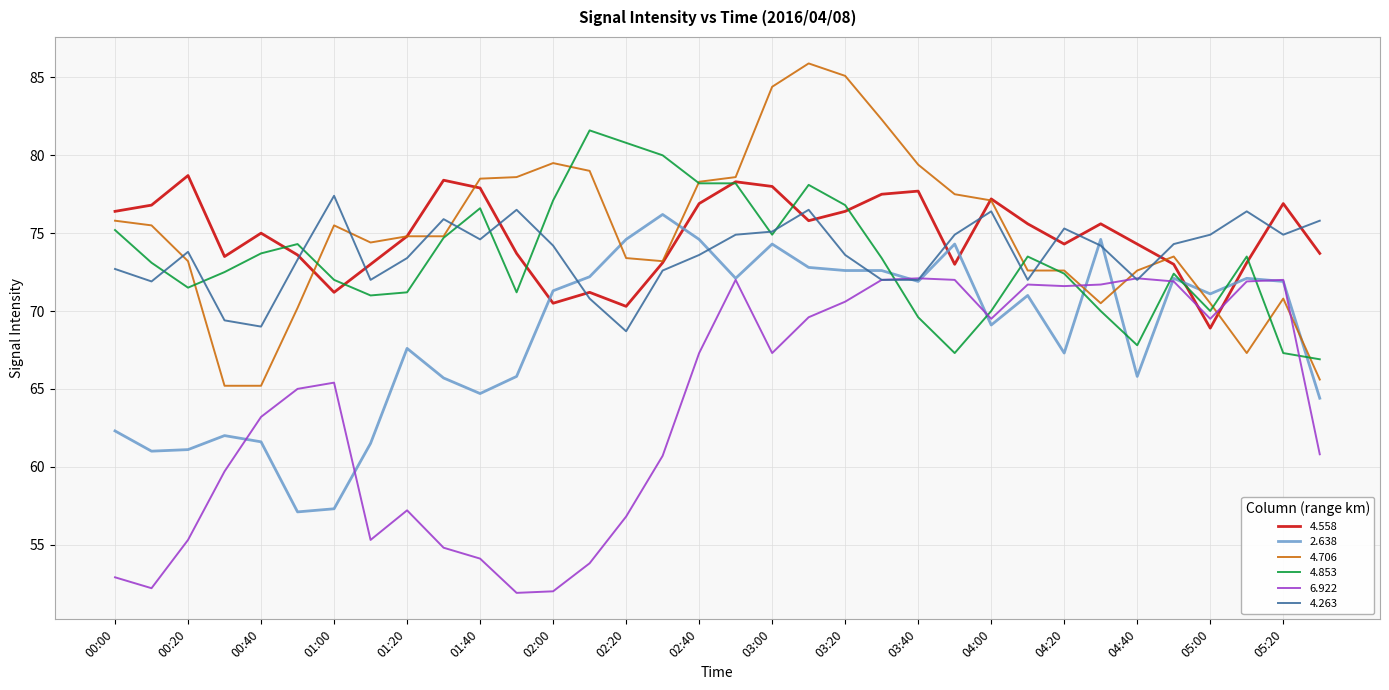

What is the highest value of the 6.922 series?

72.1